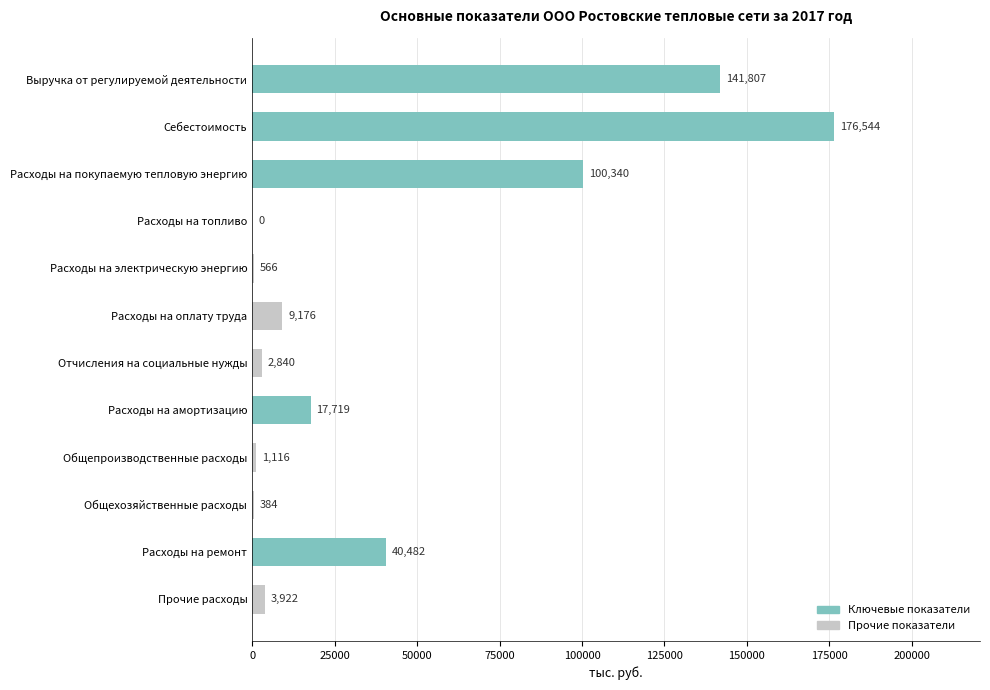

True or false: the data shows 40481.9 at Расходы на ремонт.

True